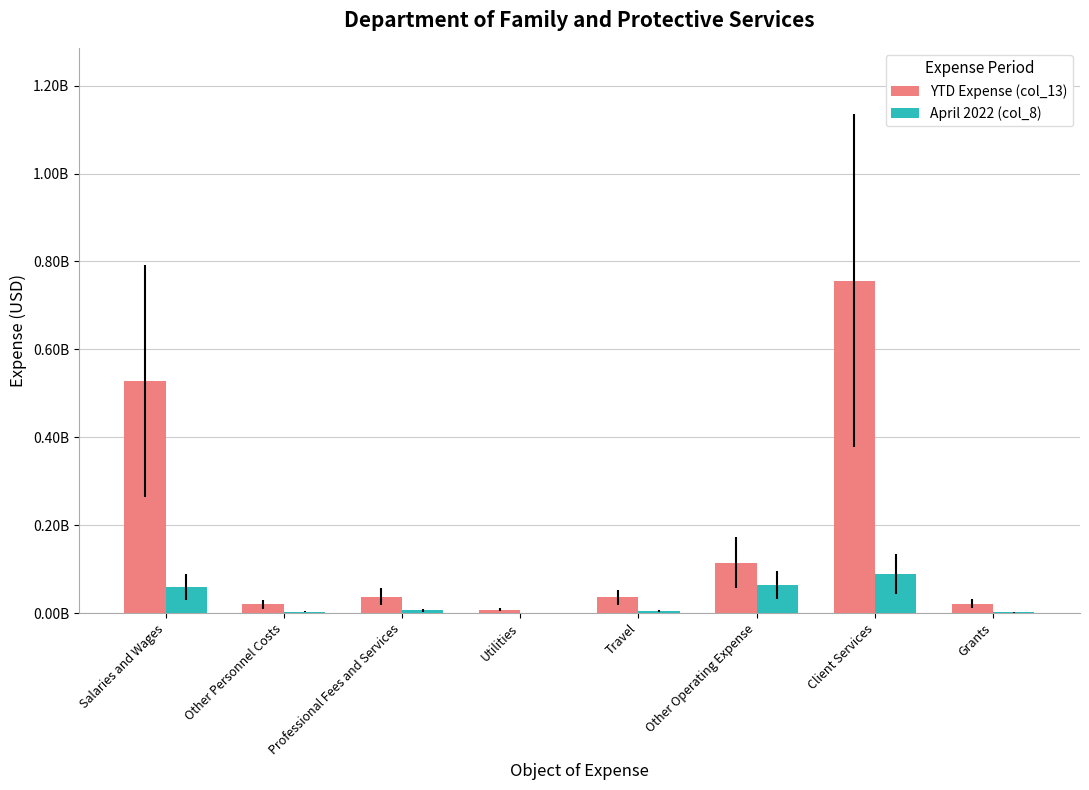

What is the label of the 3rd bar from the right?

Other Operating Expense